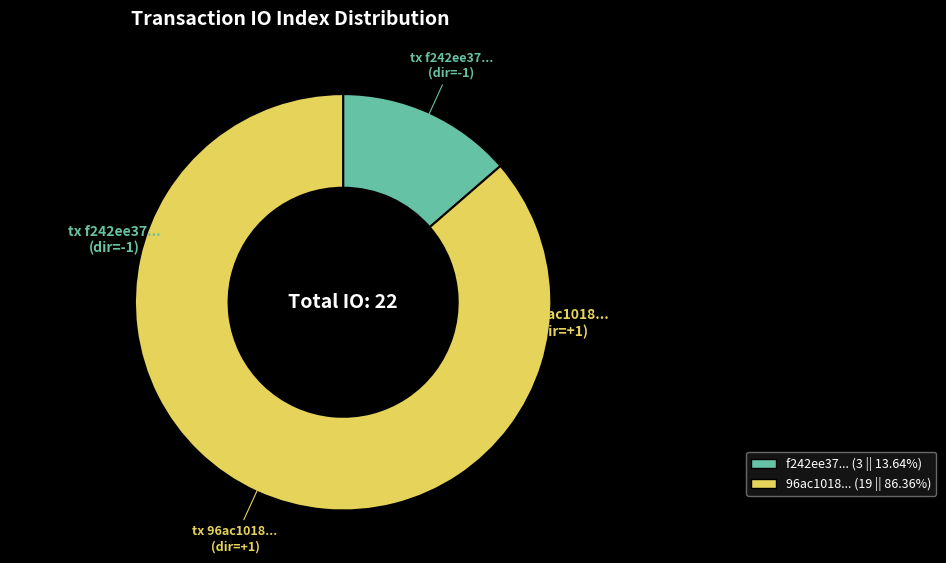

Count the number of slices in the pie.

2